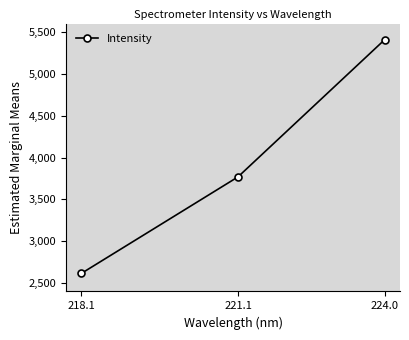

List the labels in order of value, smallest first.

218.1, 221.1, 224.0